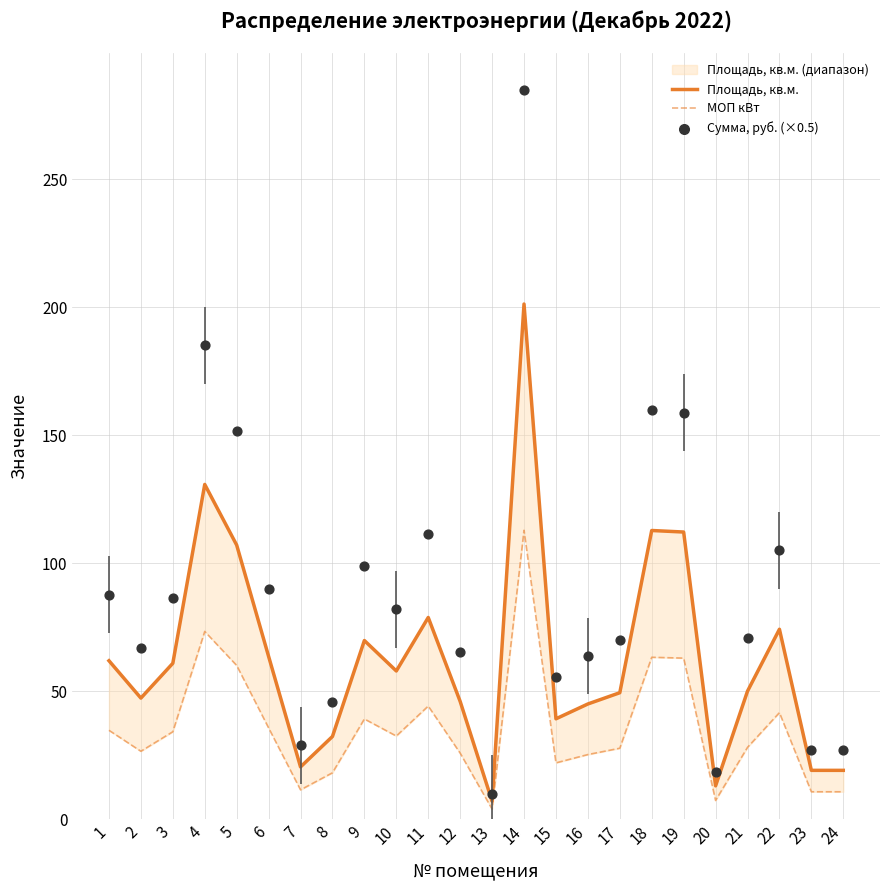

What is the total value across all series at 19?

334.0